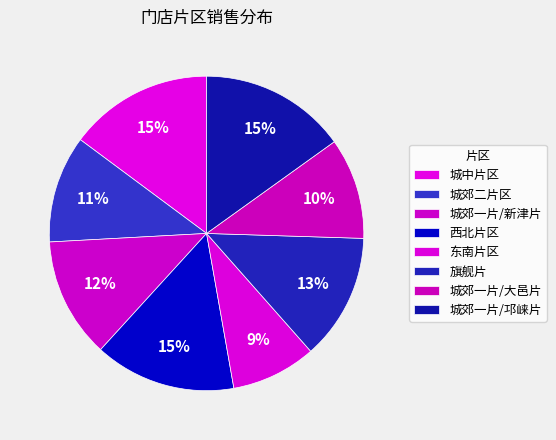

How many slices are in this pie chart?

8